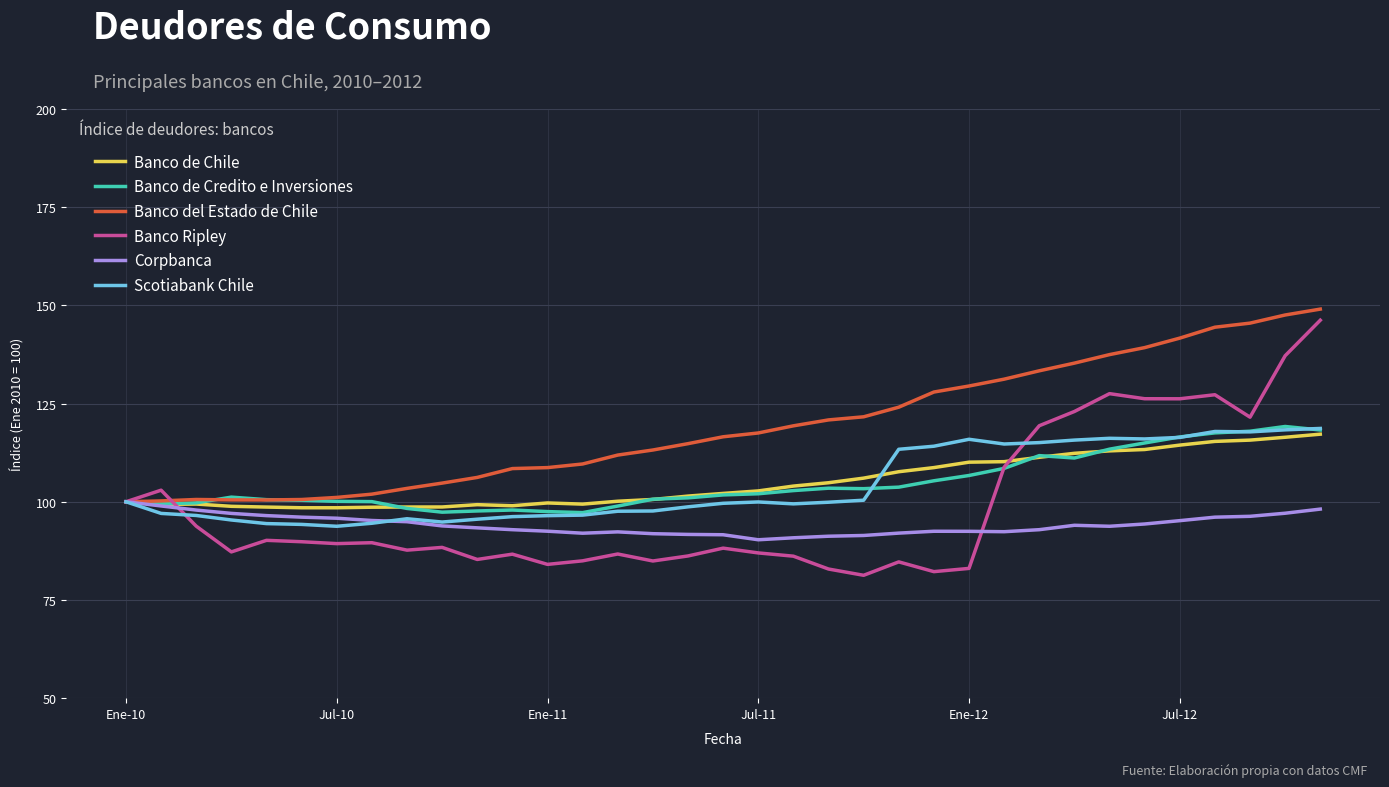

Which series has the largest range (max minus min)?

Banco Ripley